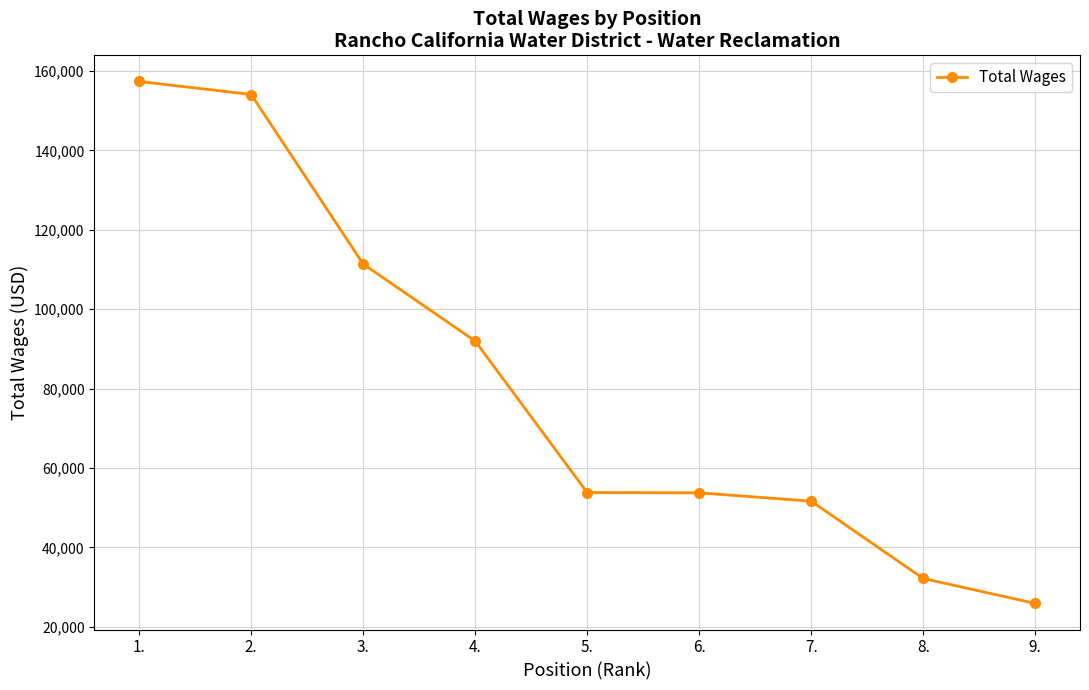

What is the smallest value displayed?

25908